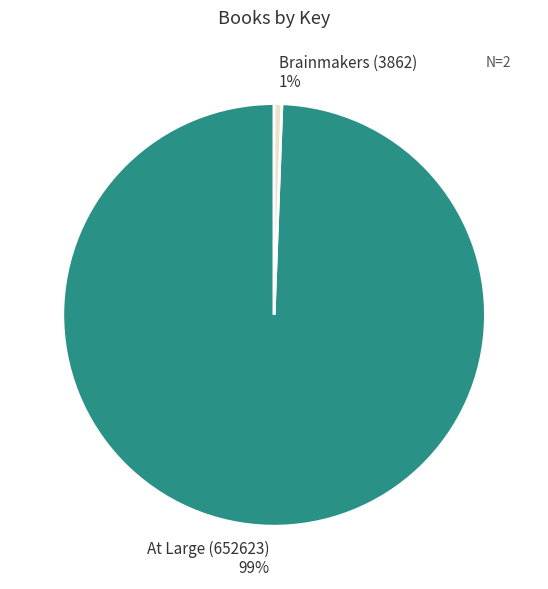

True or false: Brainmakers (3862) accounts for 1% of the total.

True